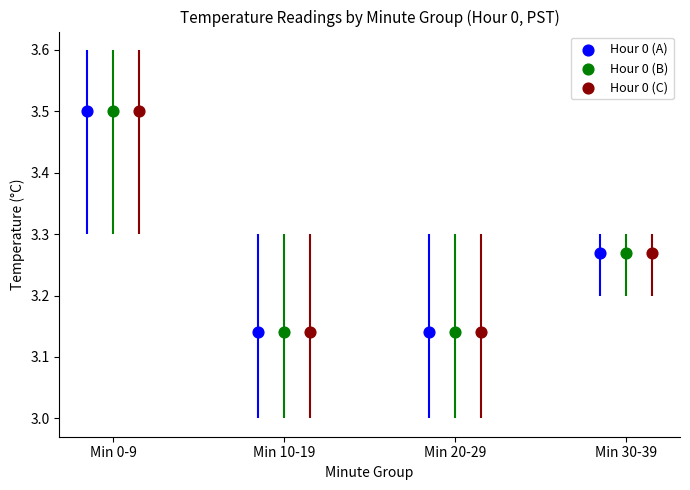

What are all the series names shown in the legend?

Hour 0 (A), Hour 0 (B), Hour 0 (C)